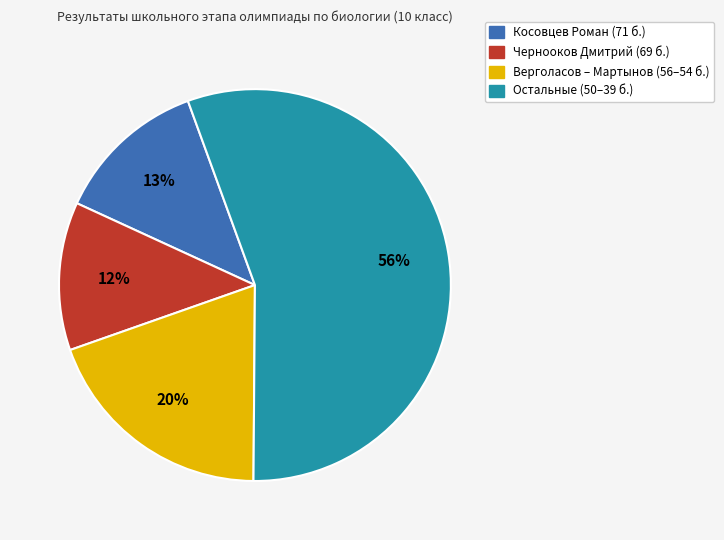

Is there a majority slice in this chart?

Yes